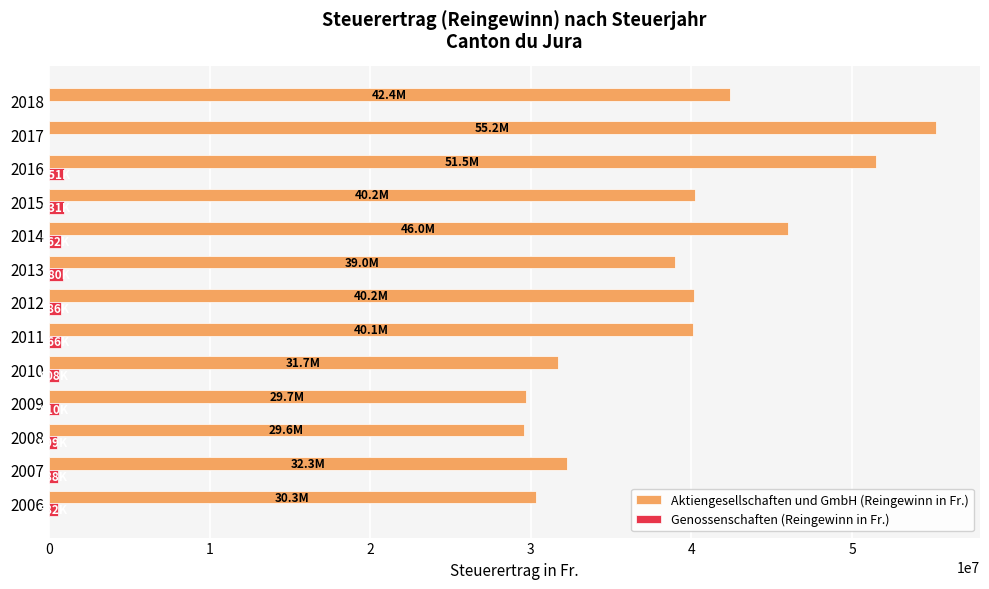

The value of Aktiengesellschaften und GmbH (Reingewinn in Fr.) at 2008 is 11499751. True or false?

False